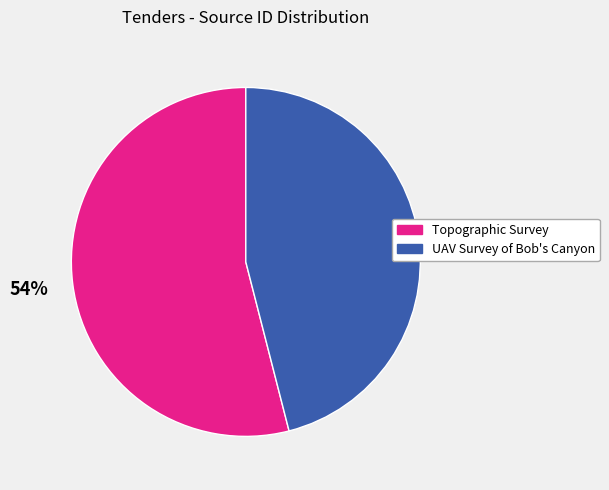

To the nearest percent, what portion does Topographic Survey represent?

54%